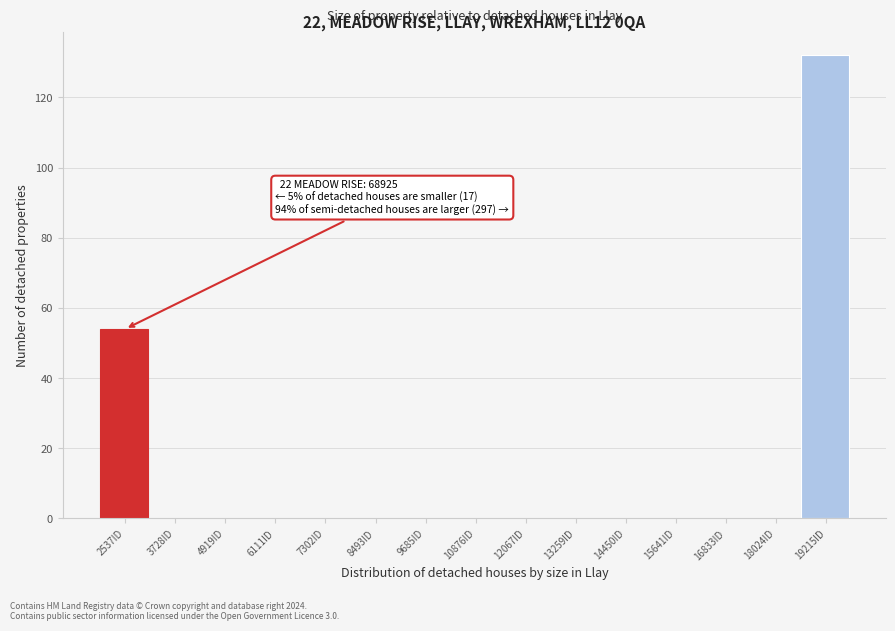

Which range on the x-axis has the tallest bar?

18600 to 19800